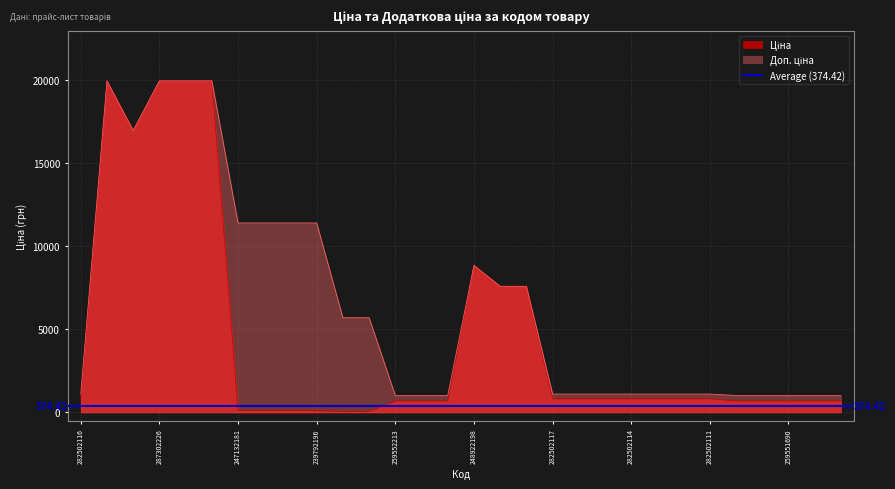

True or false: Доп. ціна and Ціна intersect in this chart.

False